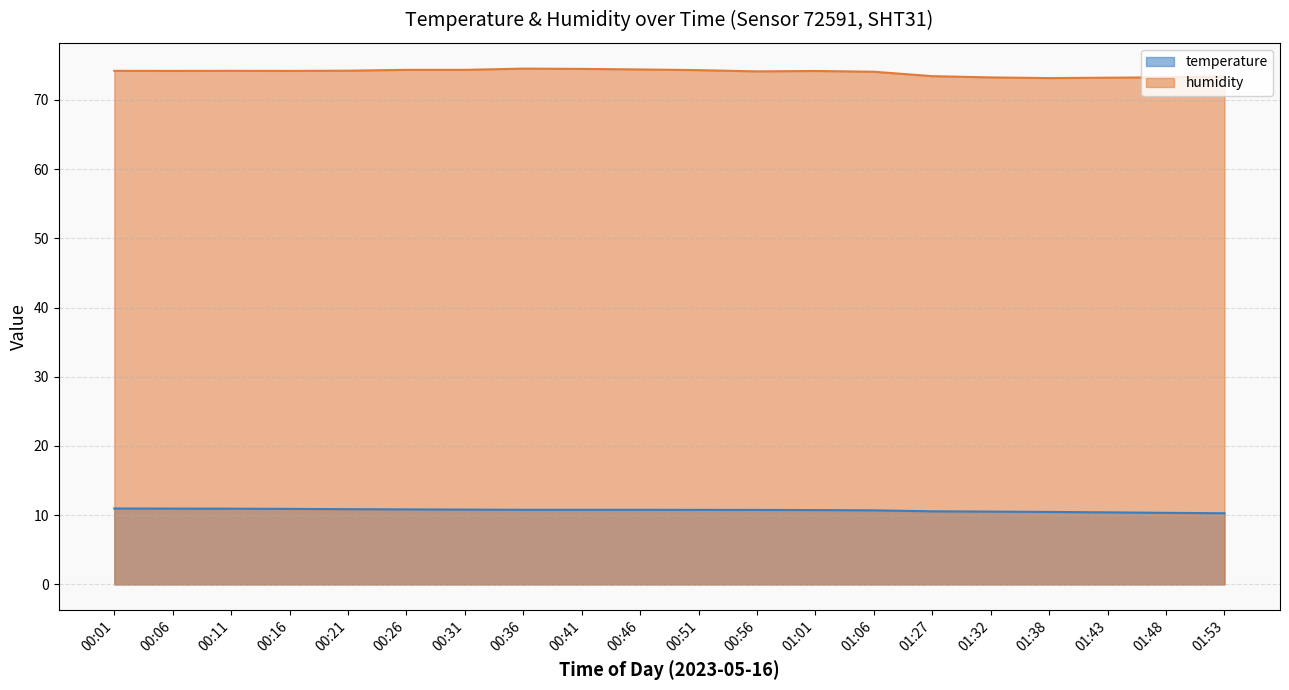

What position from the left is 00:51?

11